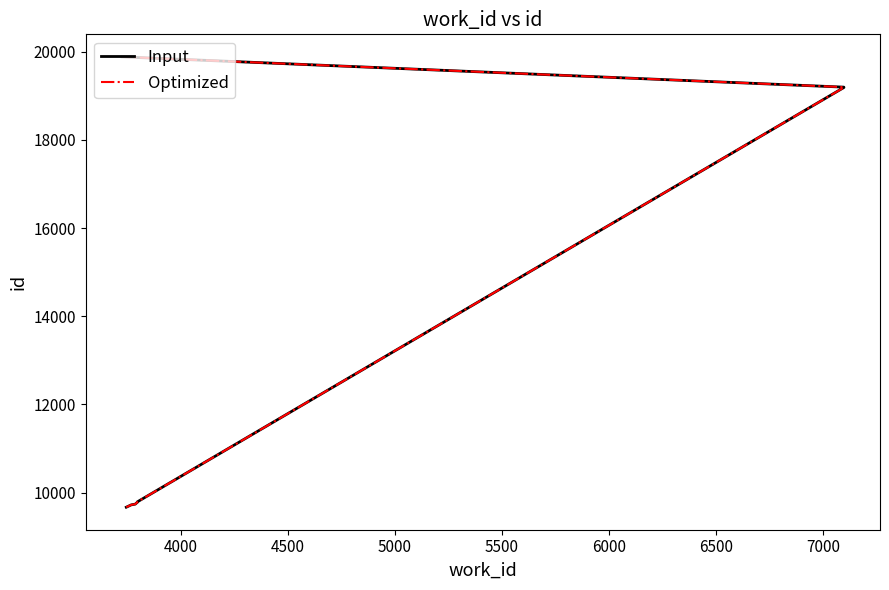

True or false: Optimized and Input cross at least once.

False